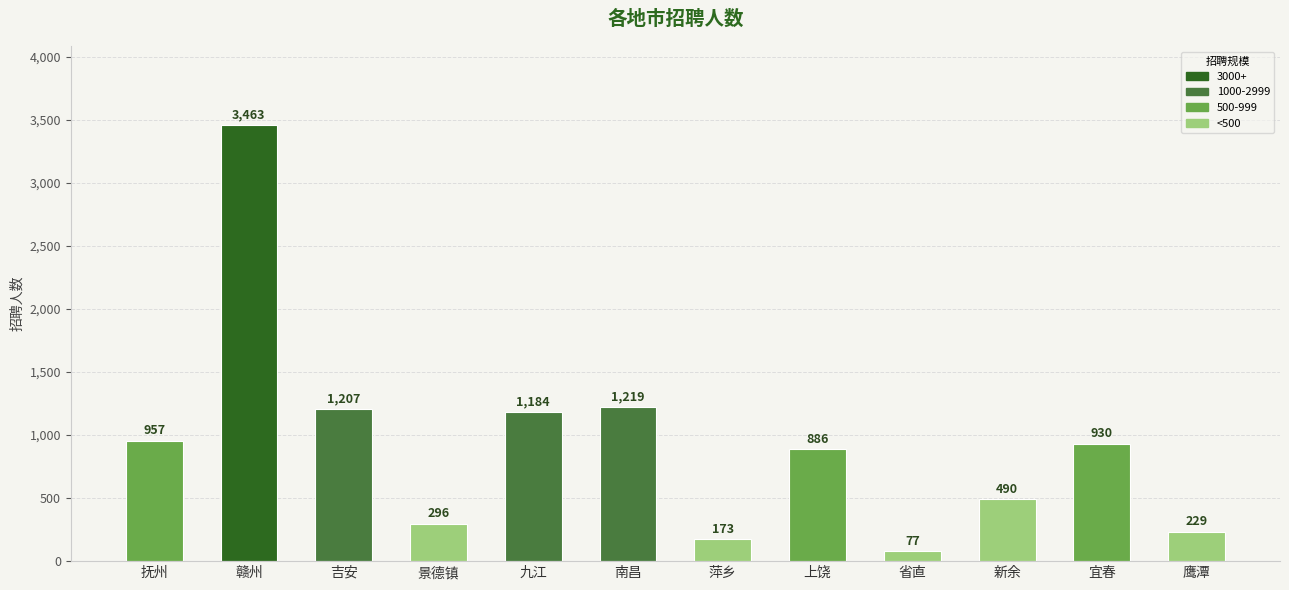

What is the minimum value shown in the chart?

77